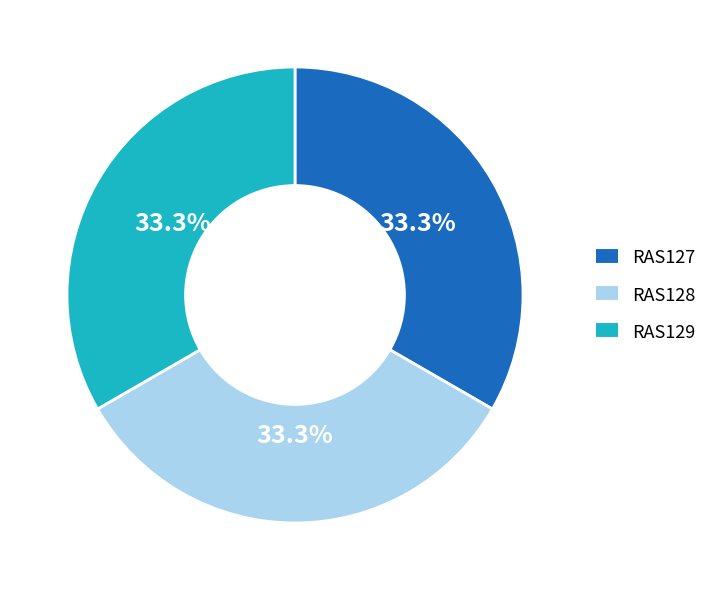

To the nearest percent, what is the combined percentage of RAS127 and RAS129?

67%